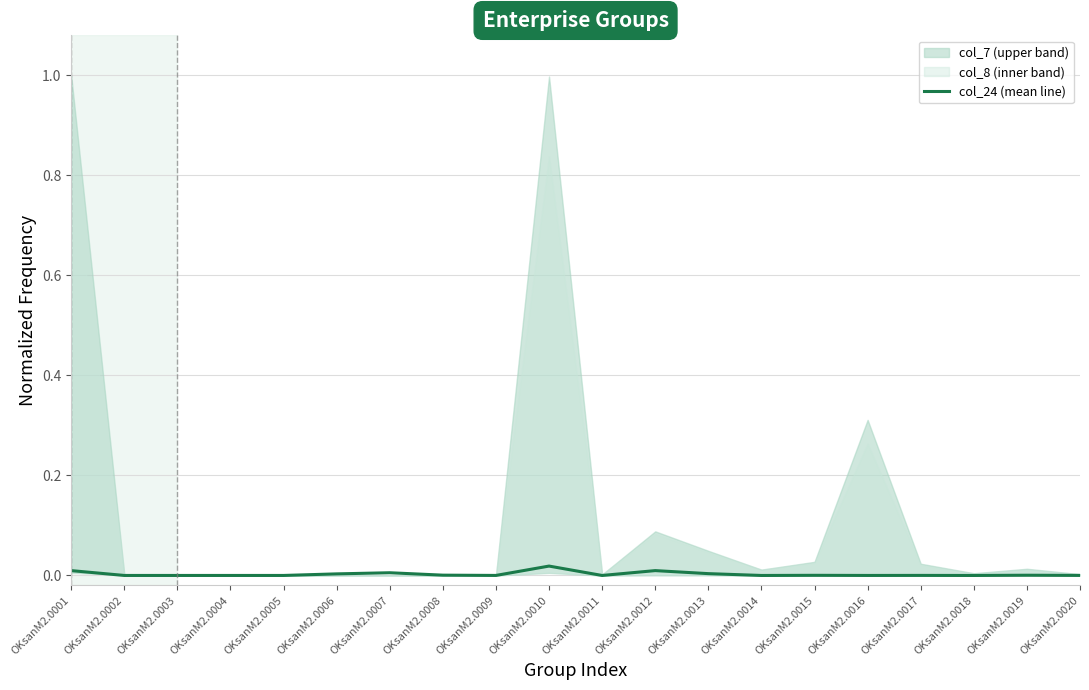

True or false: the data shows 0.0 at OKsanM2.0009.

False